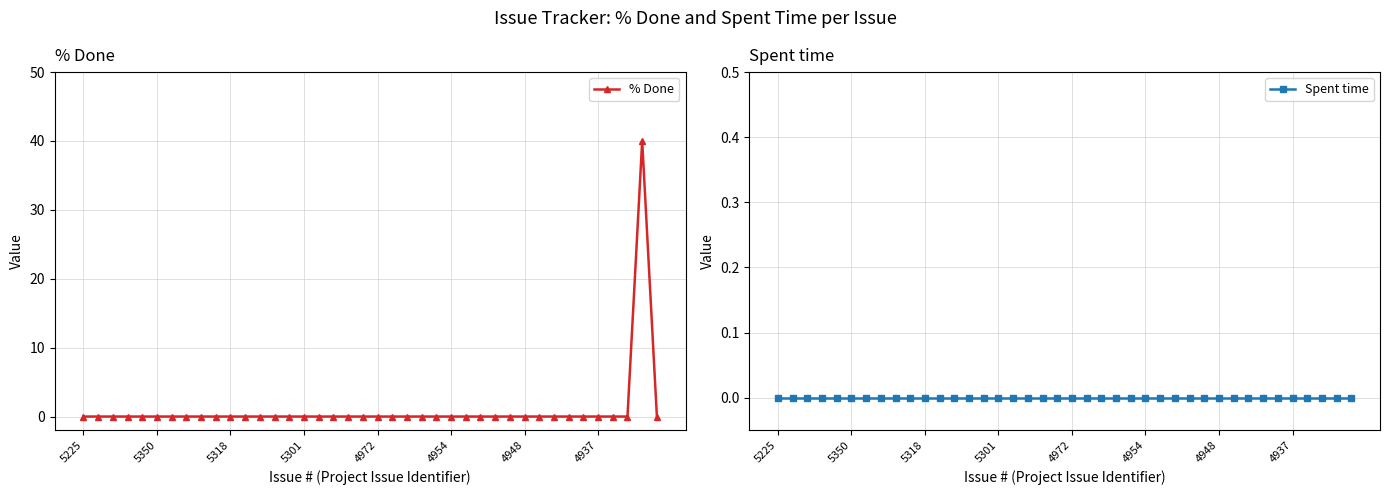

How many lines are shown in the chart?

2